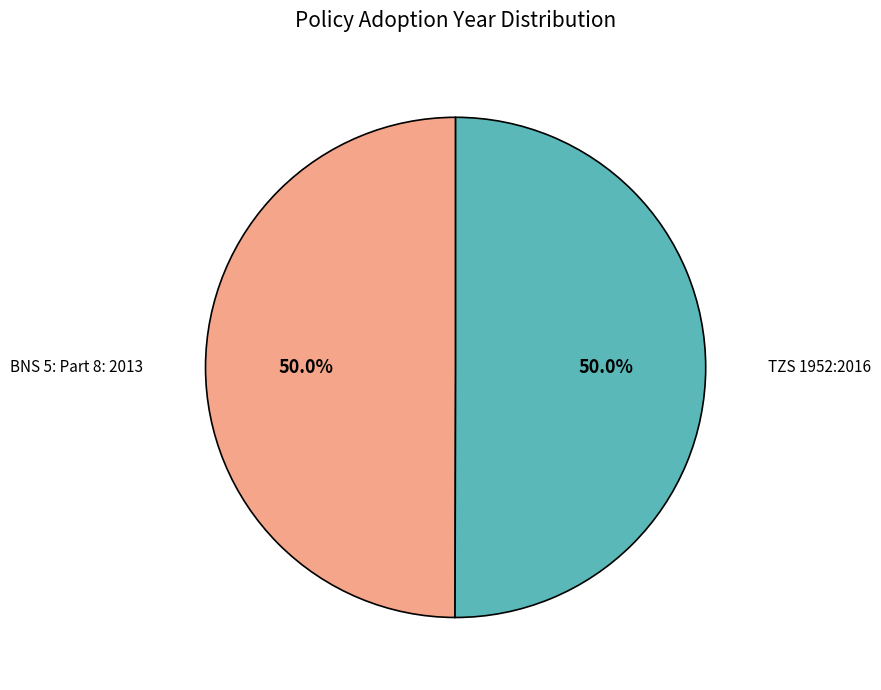

Is it true that TZS 1952:2016 is 50% of the pie?

True